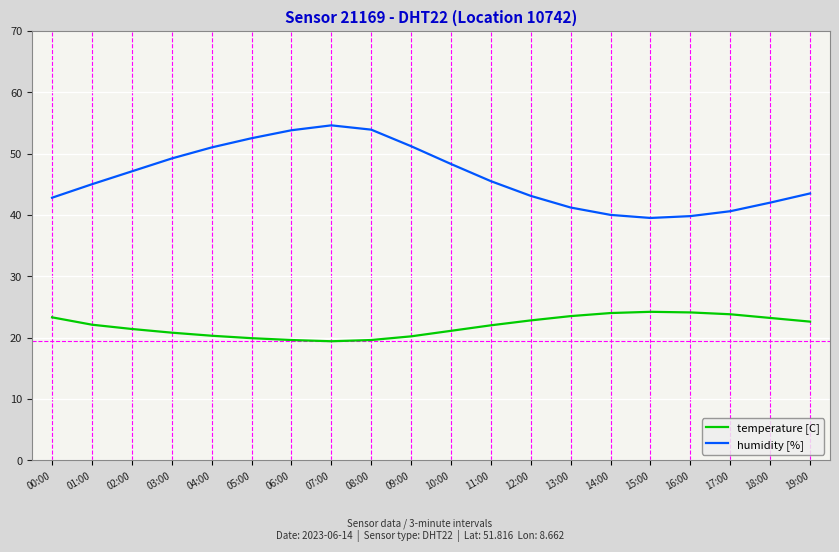

What is the total value across all series at 13:00?

64.7